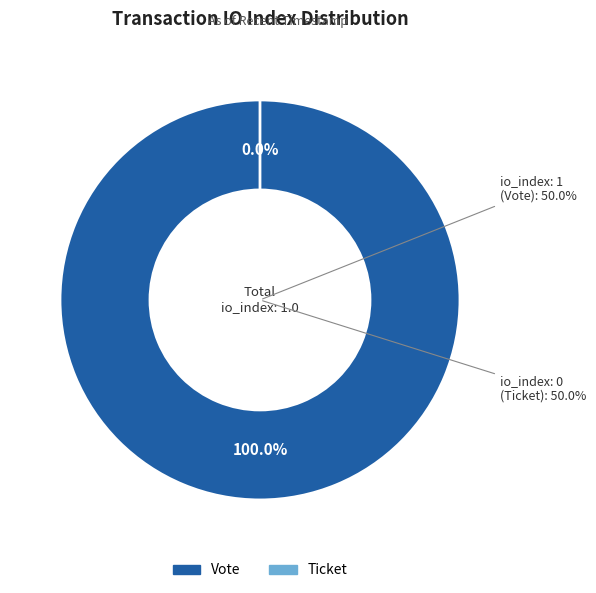

Which category has the smallest portion of the pie?

io_index: 0 (Ticket)